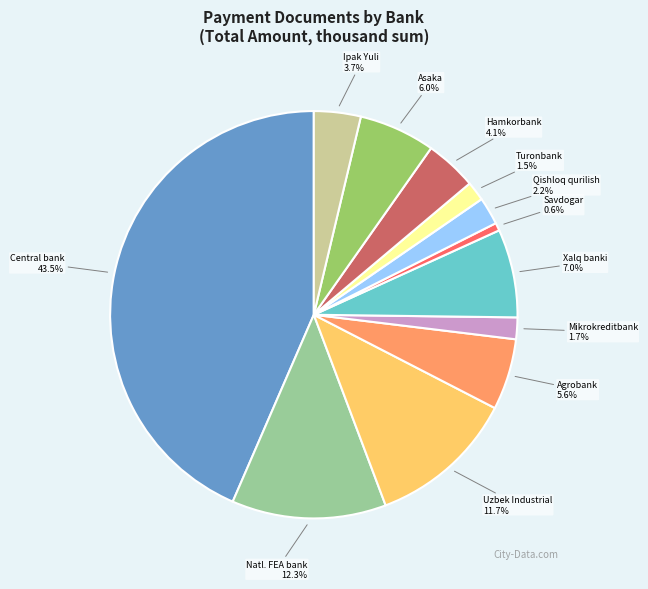

How many segments does this pie chart have?

12